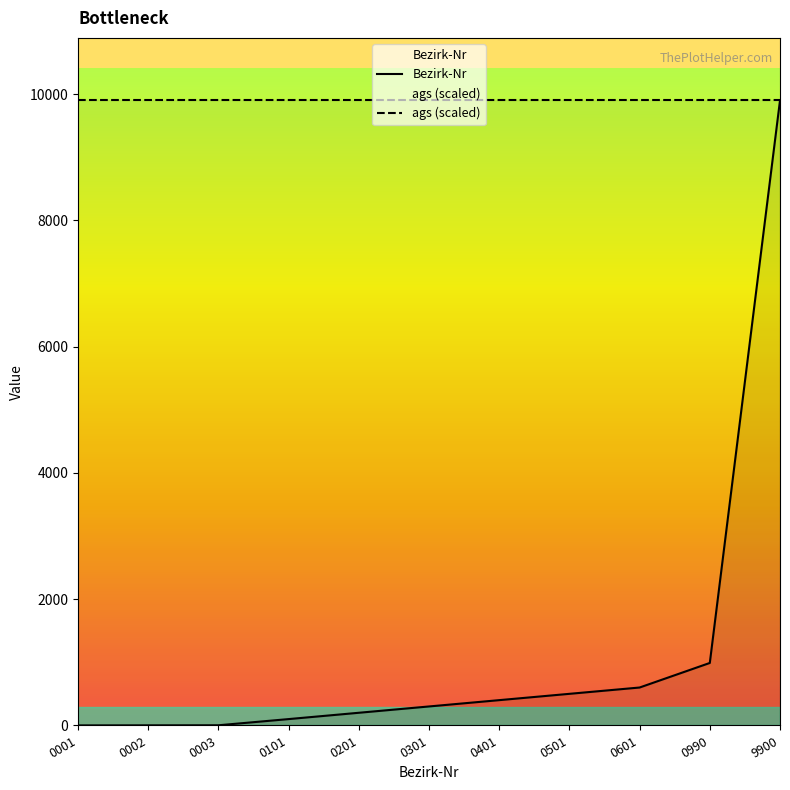

What is the value of the Bezirk-Nr point at the 7th from the left?

401